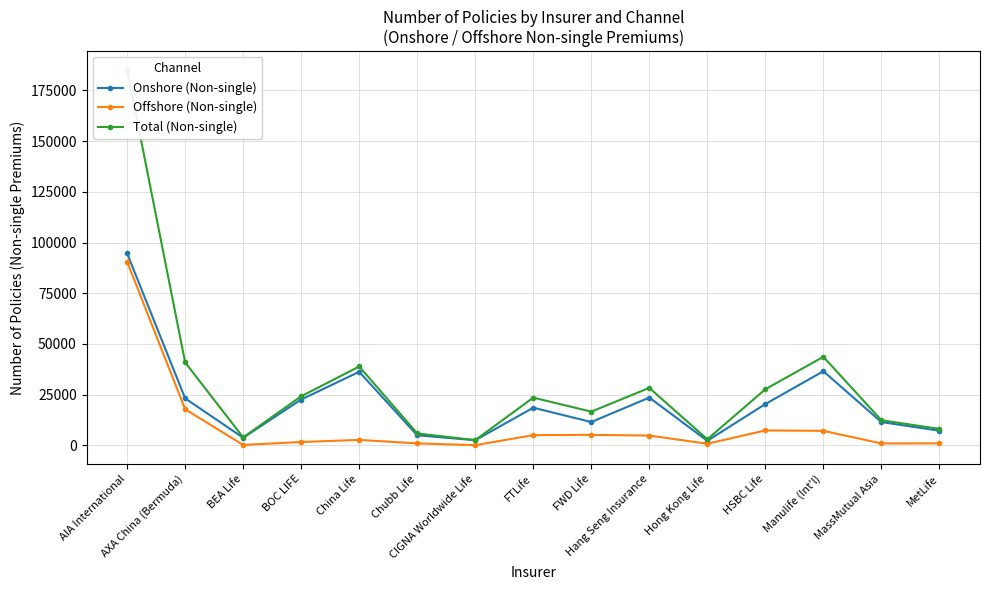

True or false: Offshore (Non-single) has more than 0 interior local peaks.

True